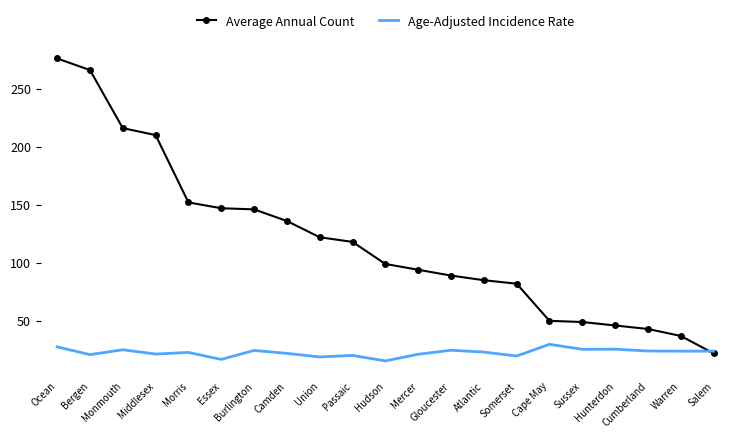

How many series are shown in this chart?

2